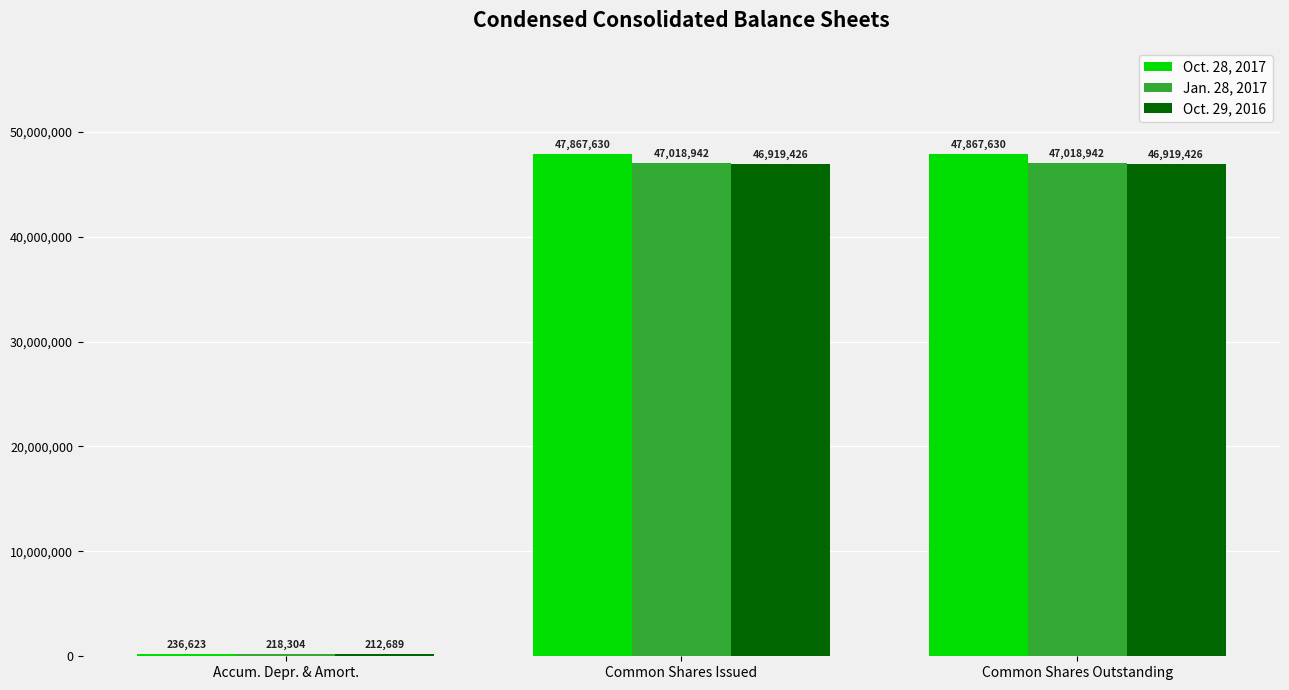

What is the minimum value for Oct. 29, 2016?

212689